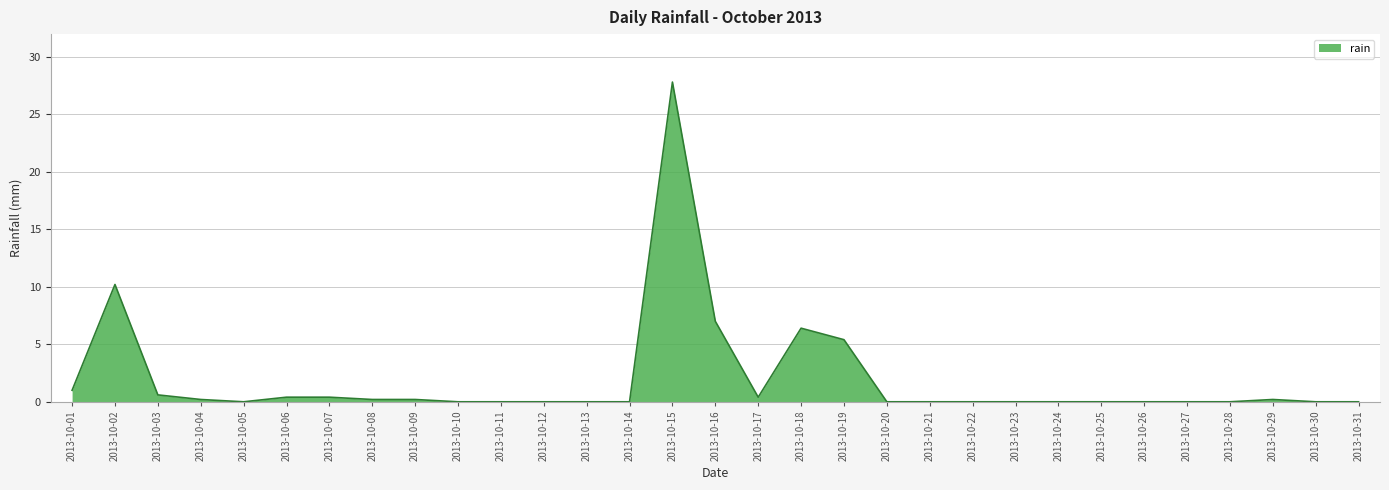

At which category does the chart reach its peak across all series?

2013-10-15